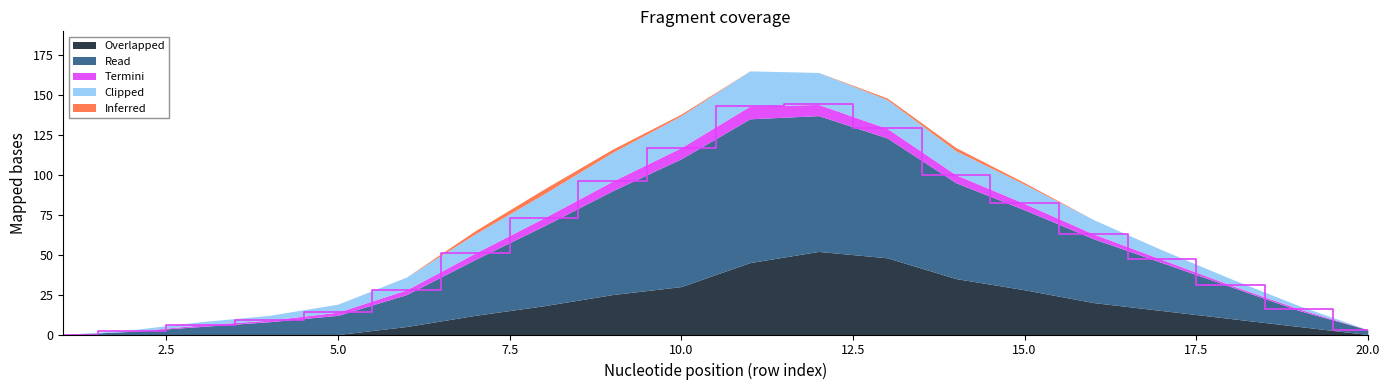

What is the value of the Clipped point at the 10th from the left?

20